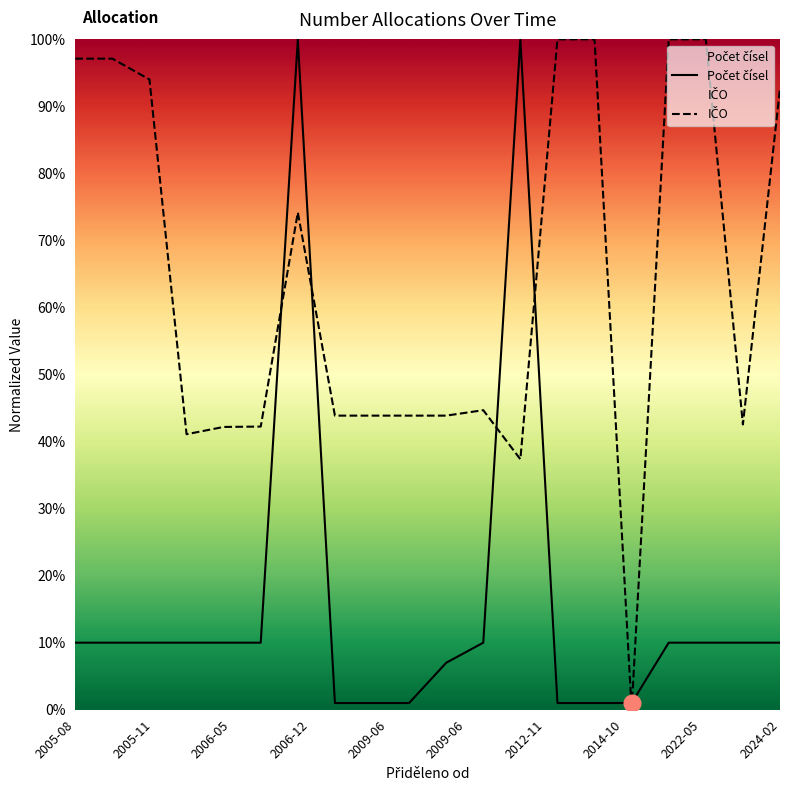

At how many categories does at least one series exceed 0?

20